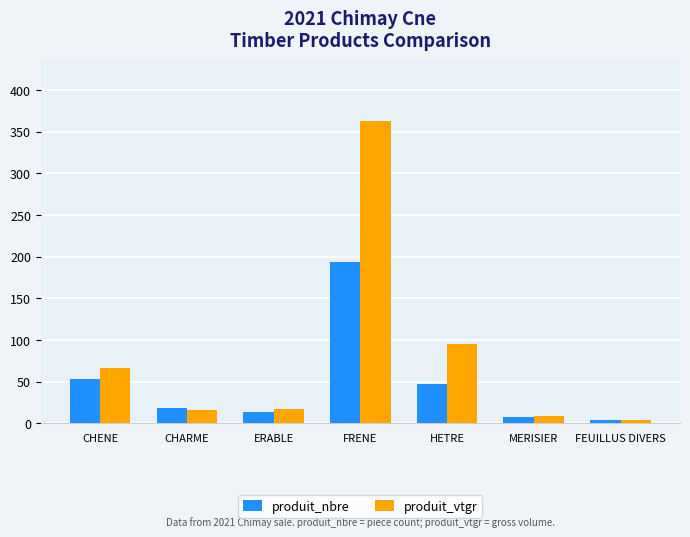

Which series has the largest total across all categories?

produit_vtgr